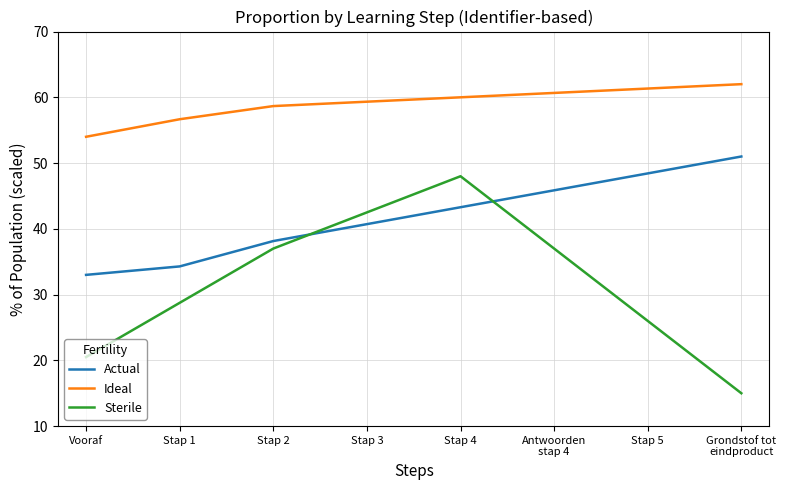

How many lines are shown in the chart?

3